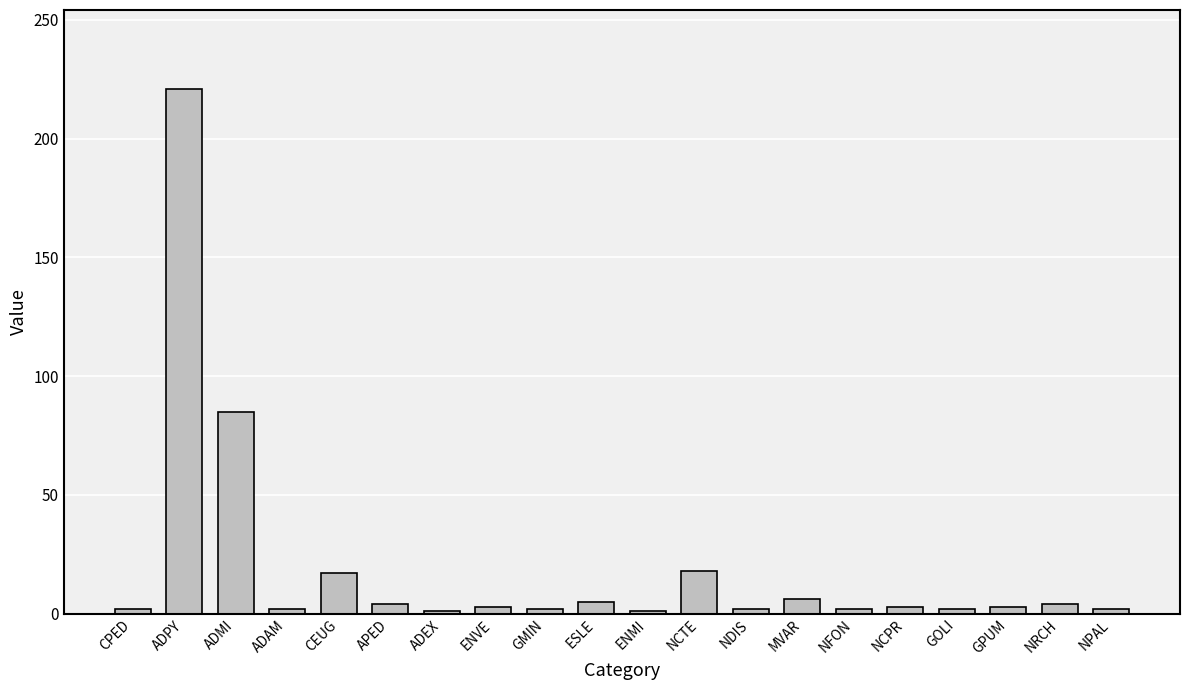

What is the value of the 12th bar from the left?

18